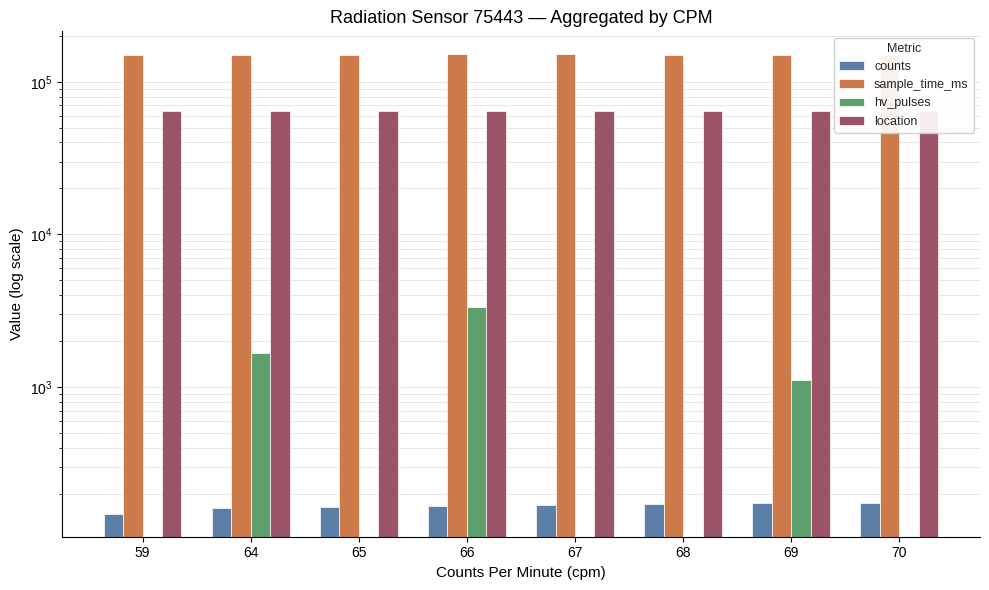

List the labels in order of sample_time_ms value, largest first.

67, 66, 68, 59, 64, 65, 69, 70